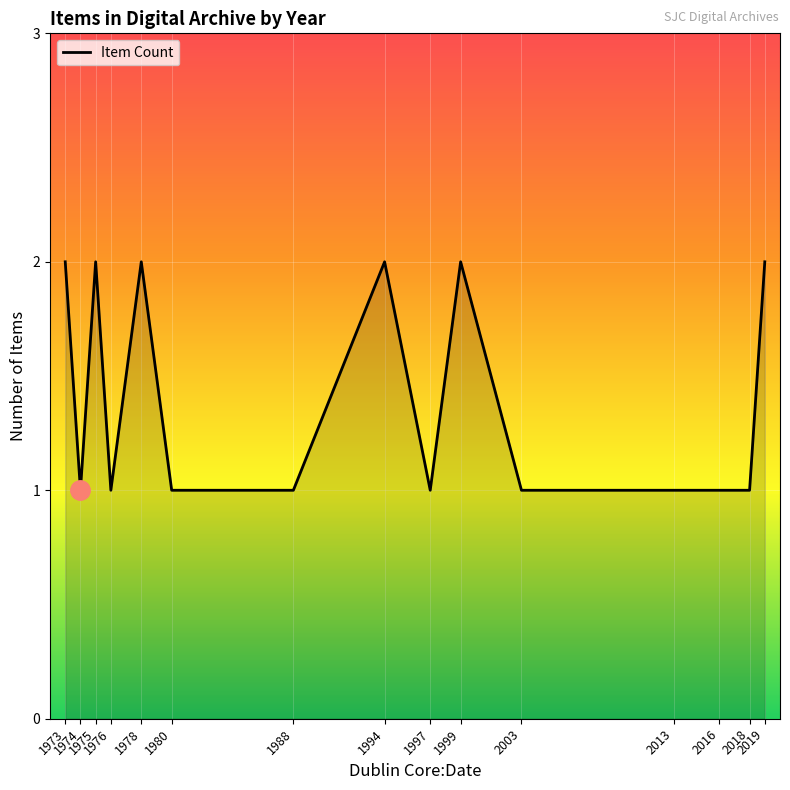

What is the smallest value displayed?

1